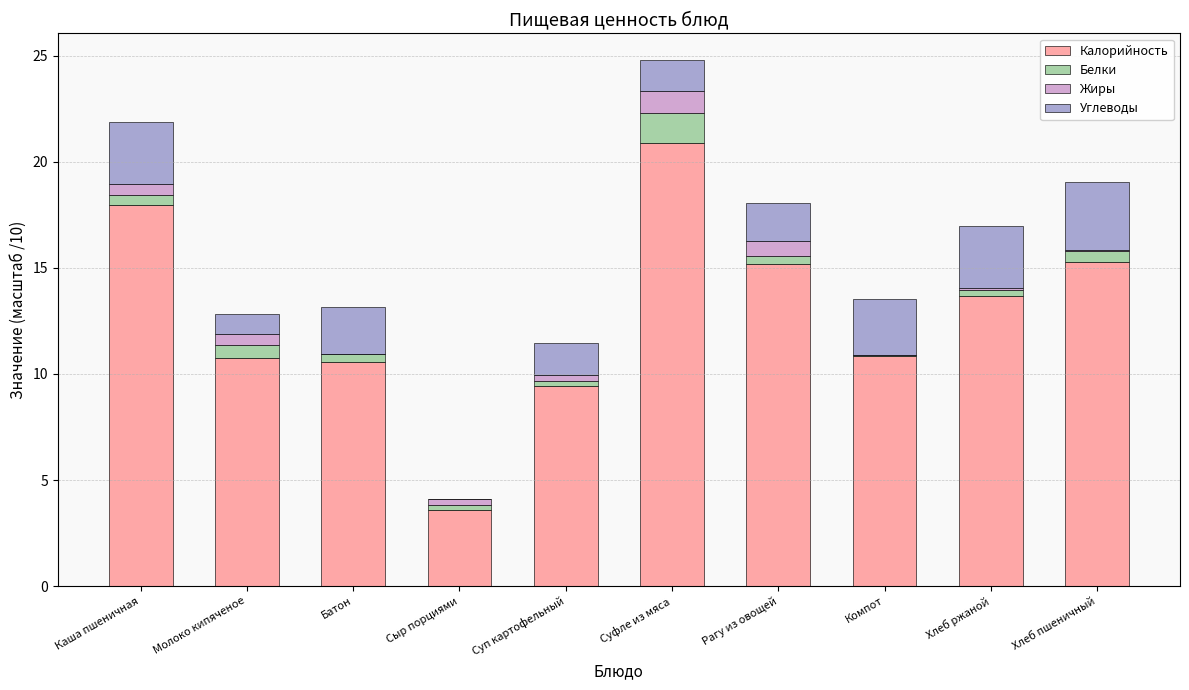

How many categories are shown in the chart?

10